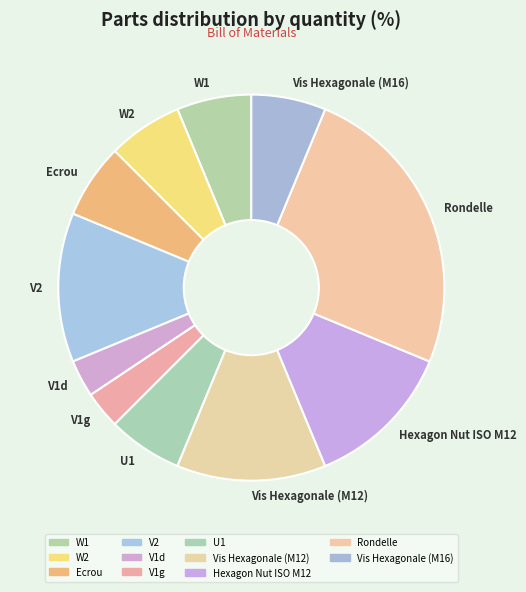

Combined, do U1 and Hexagon Nut ISO M12 account for over 50%?

No